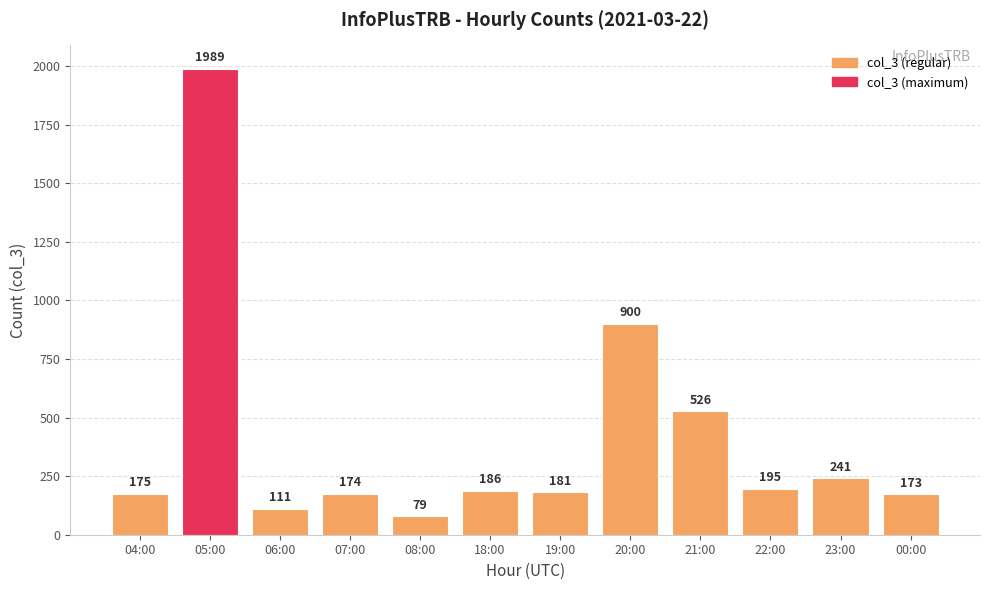

What is the change in value from 20:00 to 23:00?

-659